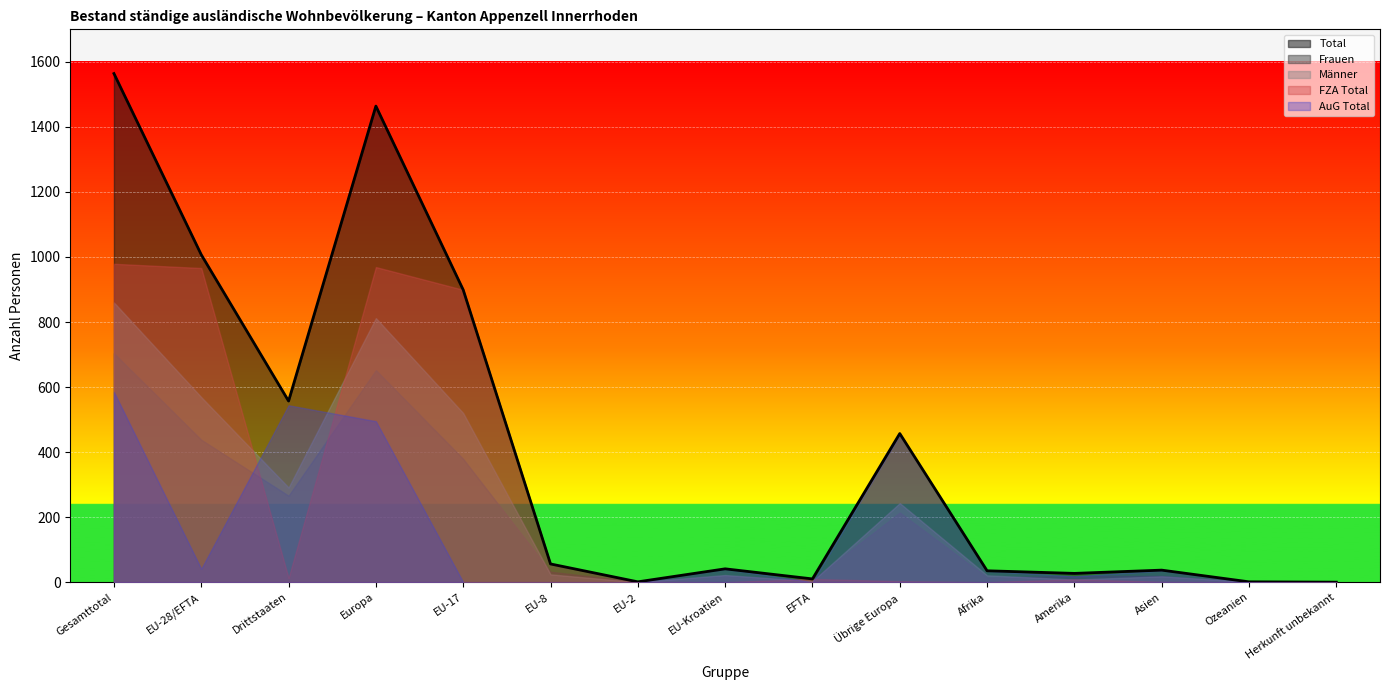

Which label corresponds to the smallest value in the chart?

Herkunft unbekannt